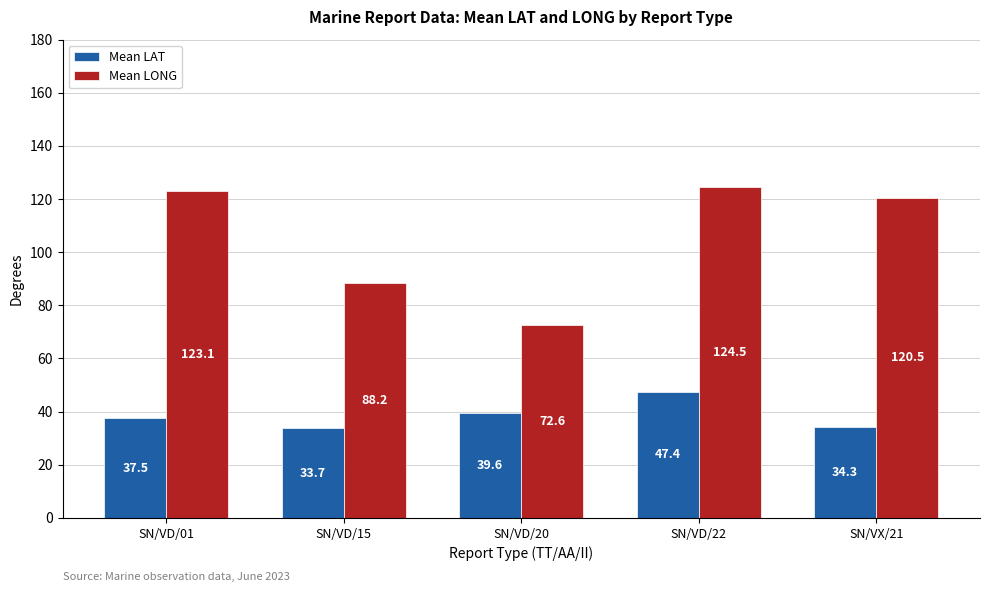

What is the sum of the Mean LONG values at SN/VD/20 and SN/VD/22?

197.1